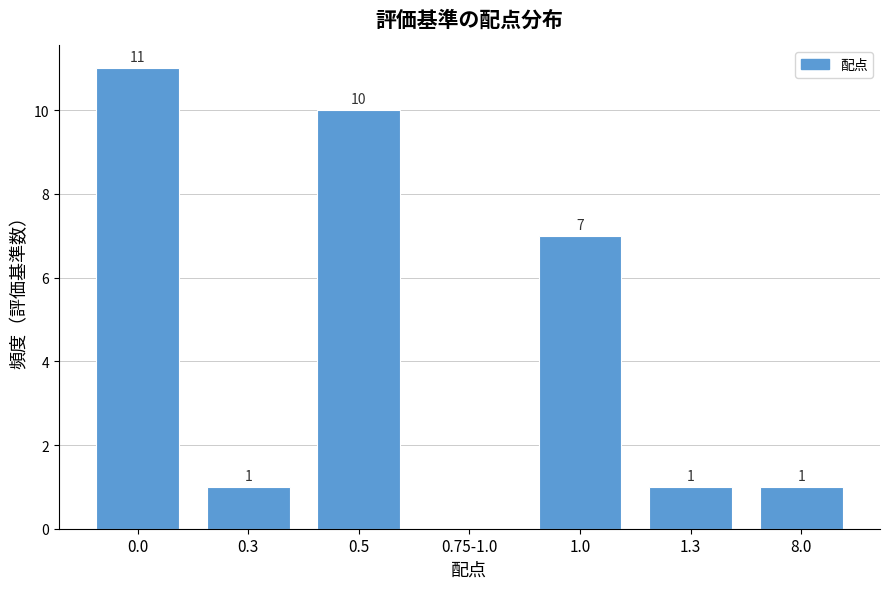

Reading left to right, extract all data points from this chart.

0.0=11	0.3=1	0.5=10	0.75-1.0=0	1.0=7	1.3=1	8.0=1